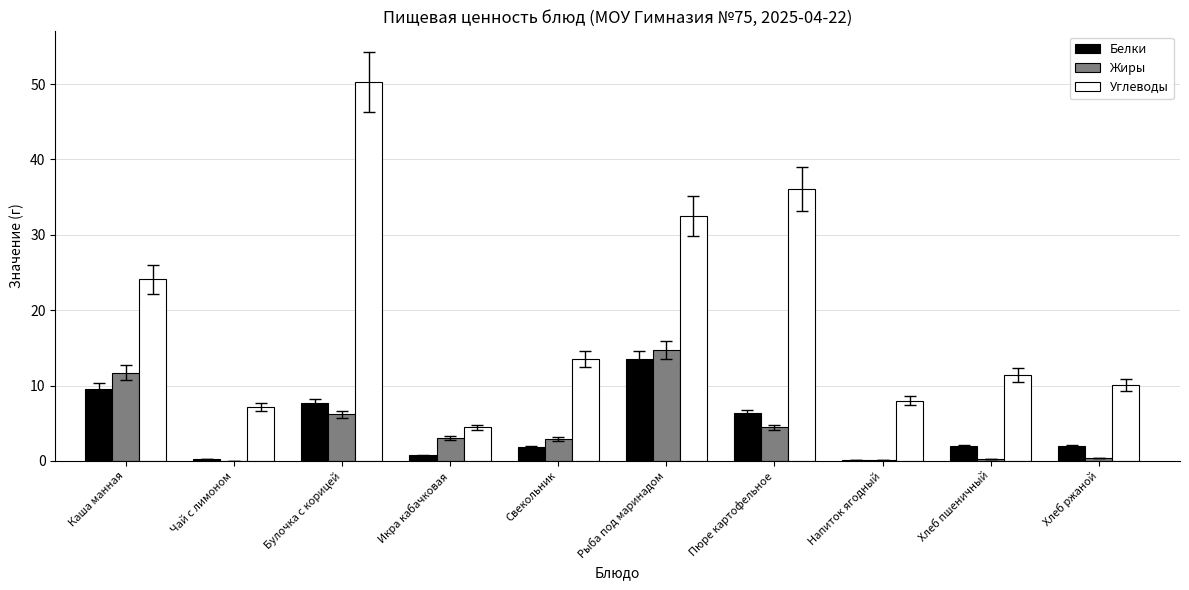

Is it true that Углеводы equals 19.8 at Пюре картофельное?

False